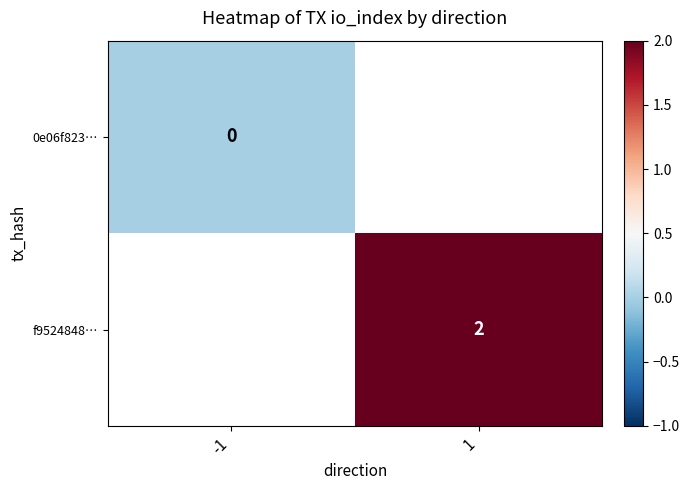

Is the value of f9524848… at 1 greater than the value of 0e06f823… at -1?

Yes